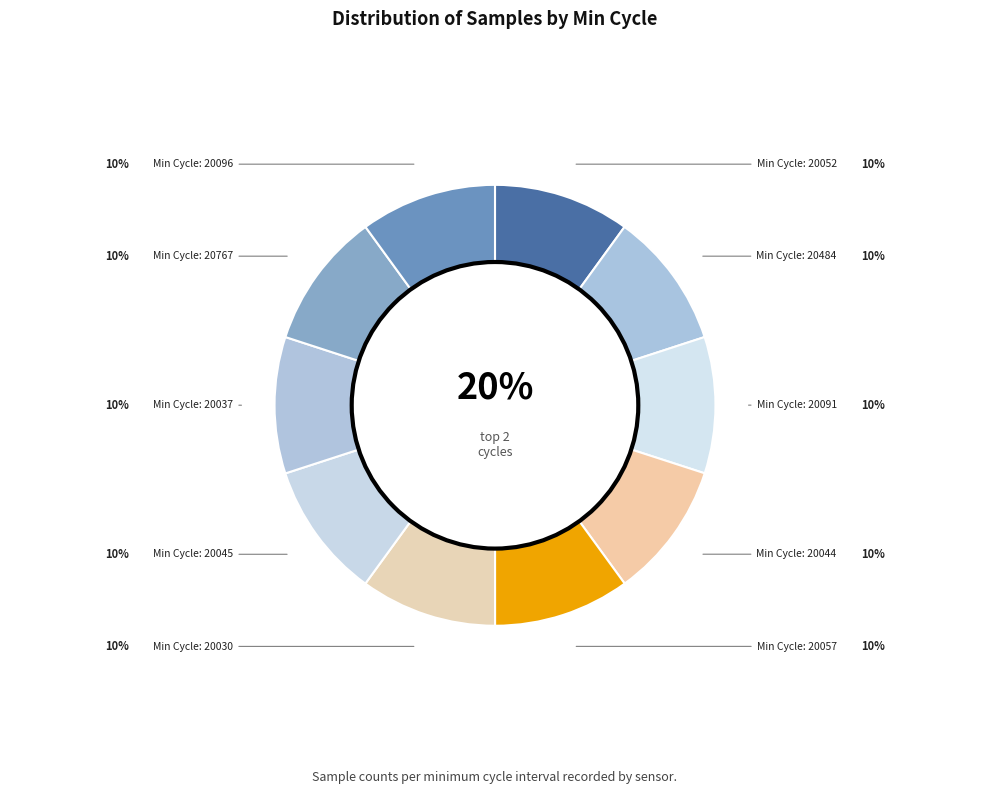

What is the smallest slice in the pie chart?

20767